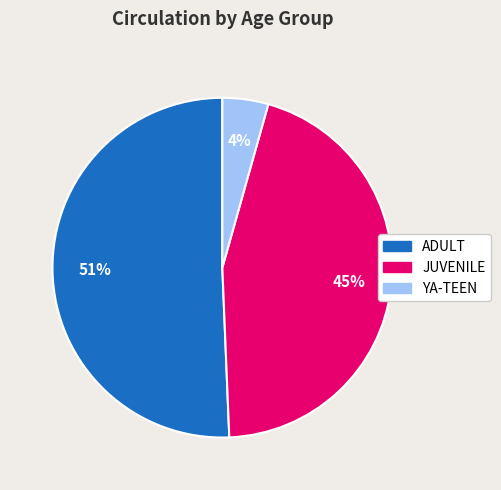

Which has a higher value, JUVENILE or YA-TEEN?

JUVENILE